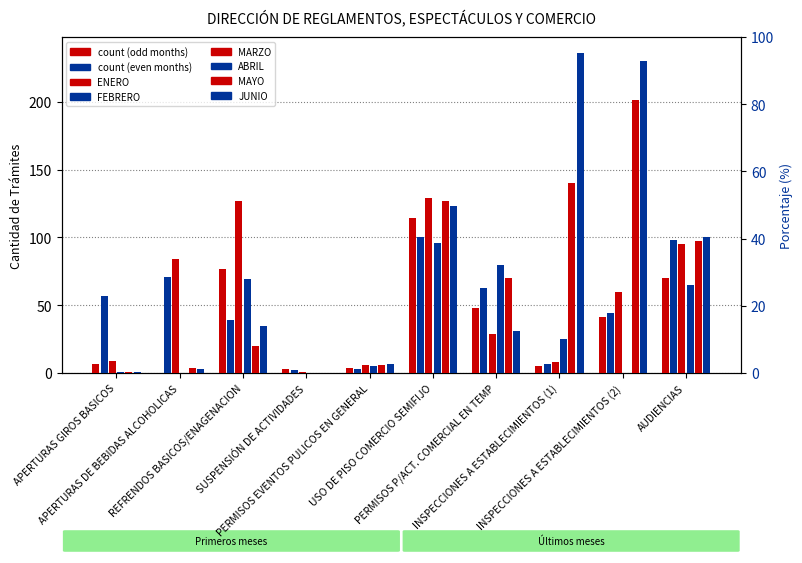

At which label does FEBRERO first exceed 57?

APERTURAS DE BEBIDAS ALCOHOLICAS